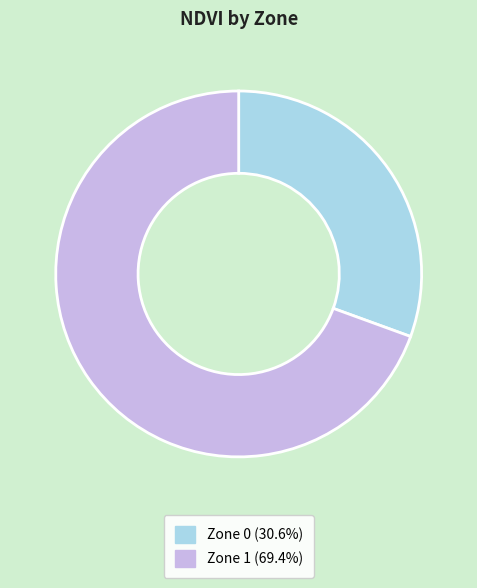

Which category accounts for the majority?

Zone 1